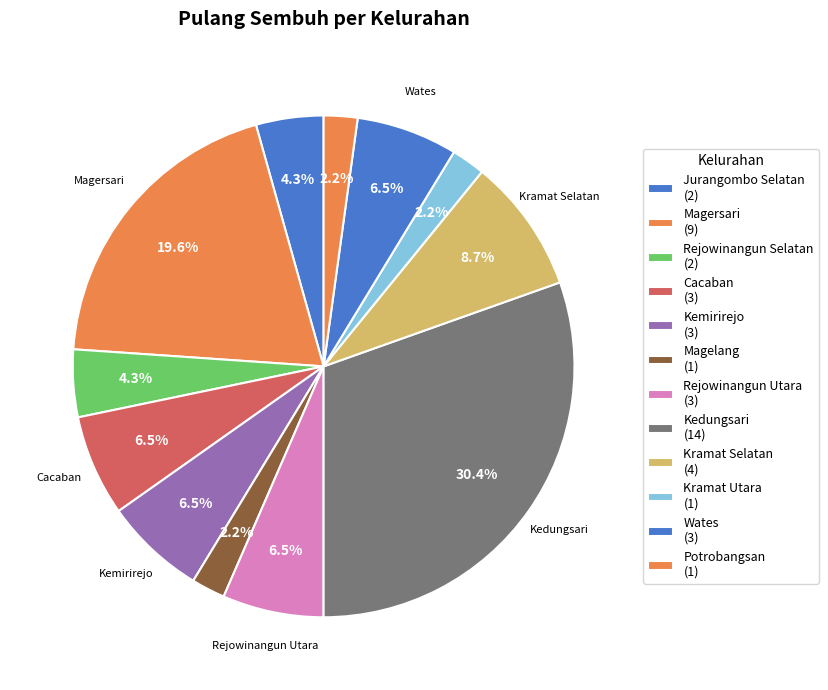

How many slices are in this pie chart?

12